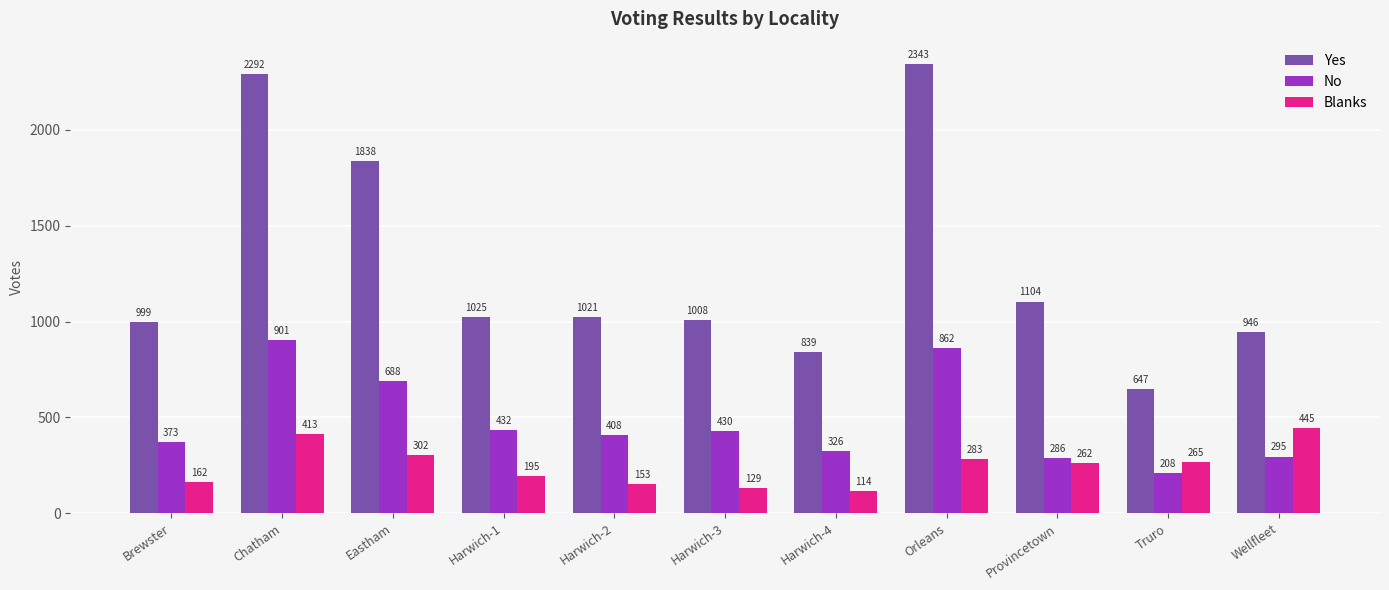

Reading left to right, what are all the values shown in this chart?

Yes: Brewster=999	Chatham=2292	Eastham=1838	Harwich-1=1025	Harwich-2=1021	Harwich-3=1008	Harwich-4=839	Orleans=2343	Provincetown=1104	Truro=647	Wellfleet=946
No: Brewster=373	Chatham=901	Eastham=688	Harwich-1=432	Harwich-2=408	Harwich-3=430	Harwich-4=326	Orleans=862	Provincetown=286	Truro=208	Wellfleet=295
Blanks: Brewster=162	Chatham=413	Eastham=302	Harwich-1=195	Harwich-2=153	Harwich-3=129	Harwich-4=114	Orleans=283	Provincetown=262	Truro=265	Wellfleet=445